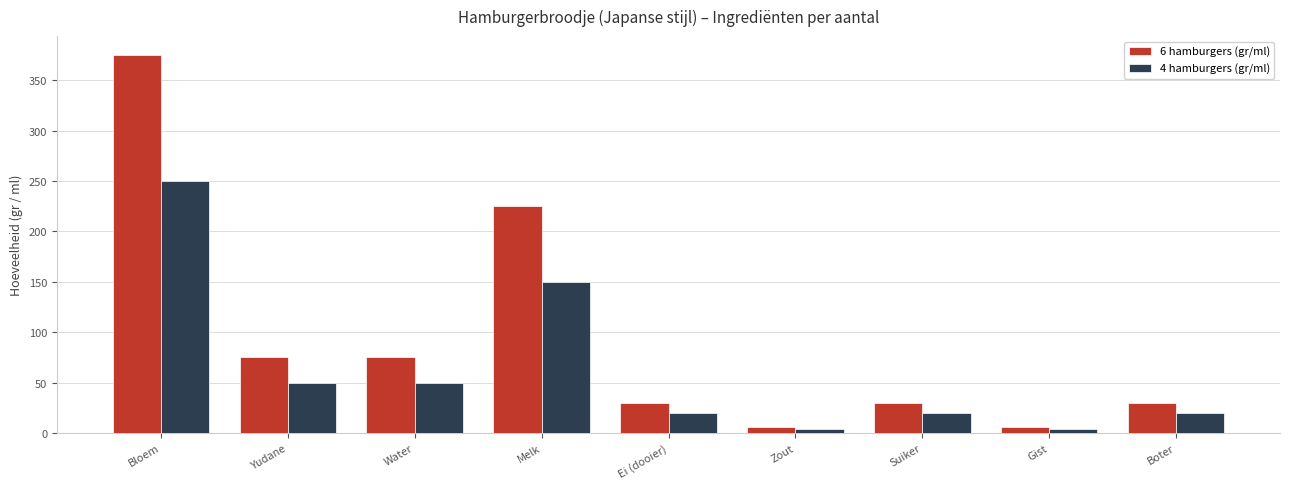

At which label does 4 hamburgers (gr/ml) reach its peak?

Bloem